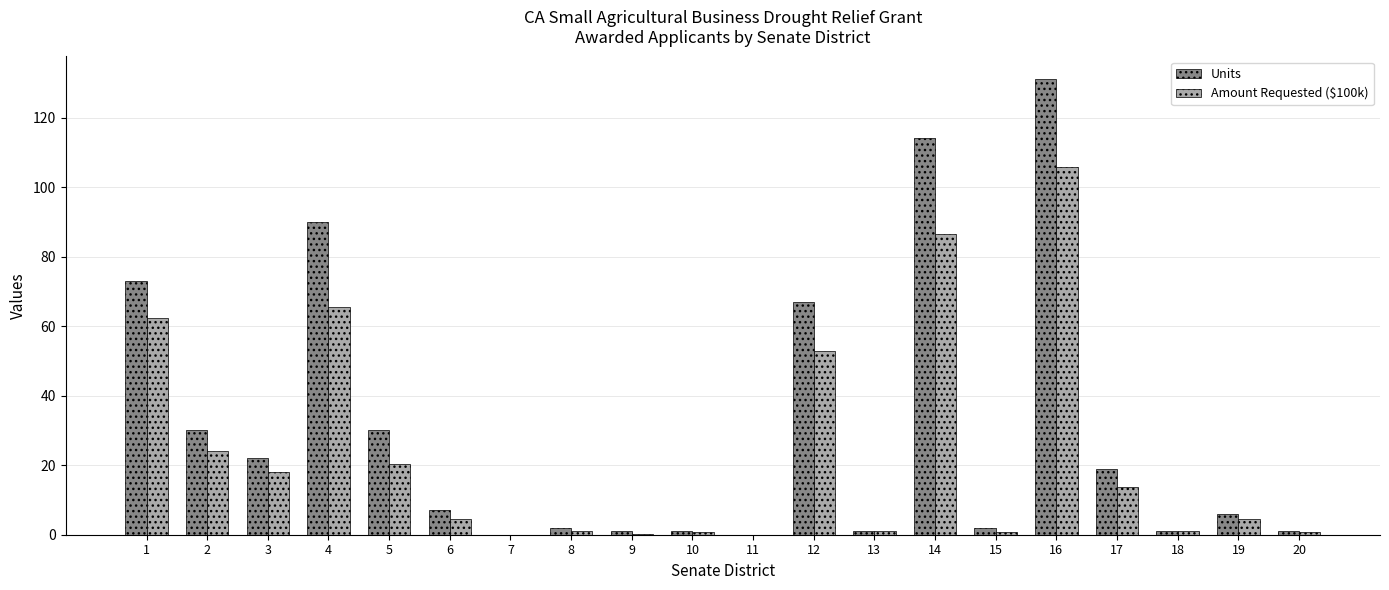

Which category has the highest value across all series?

16